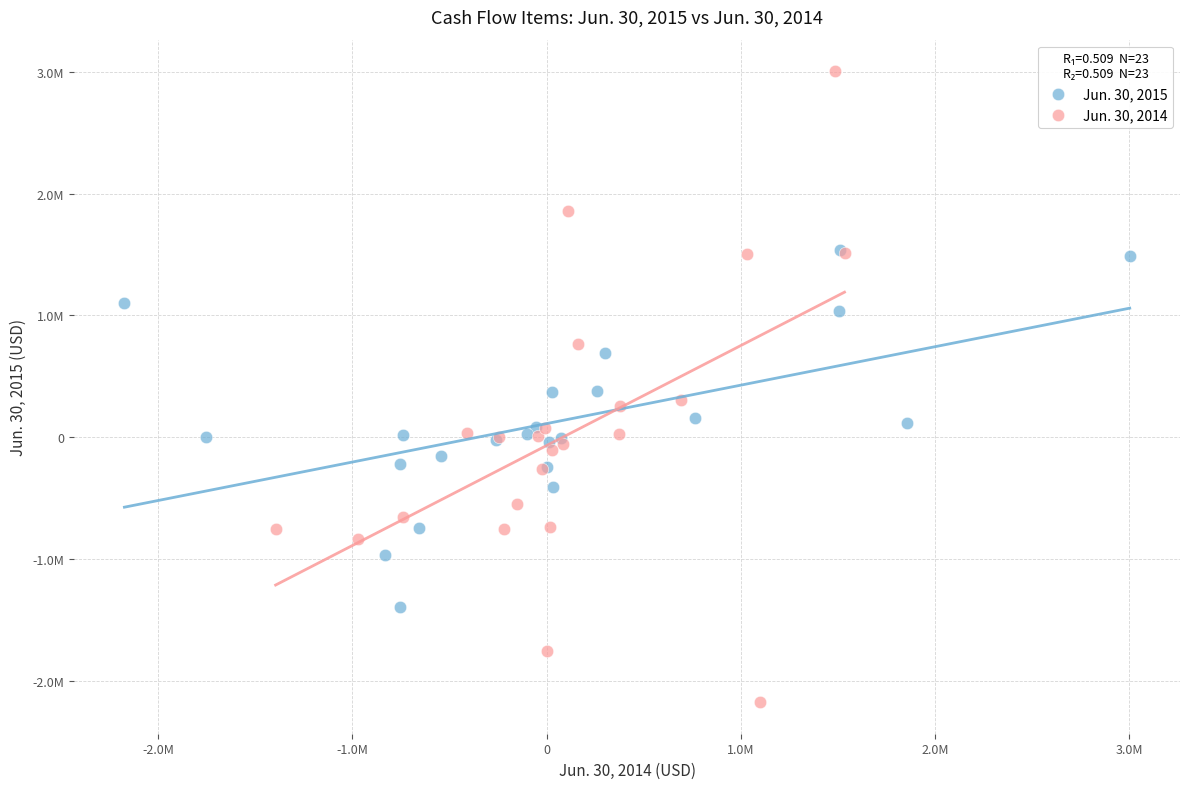

Which series reaches the maximum Y coordinate?

Jun. 30, 2014